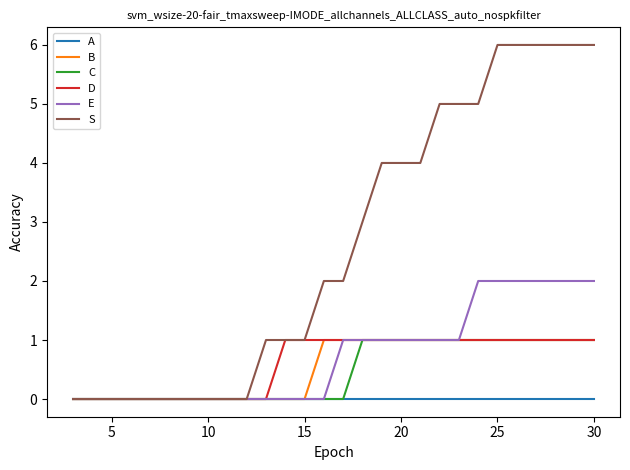

Which series has the largest range (max minus min)?

S